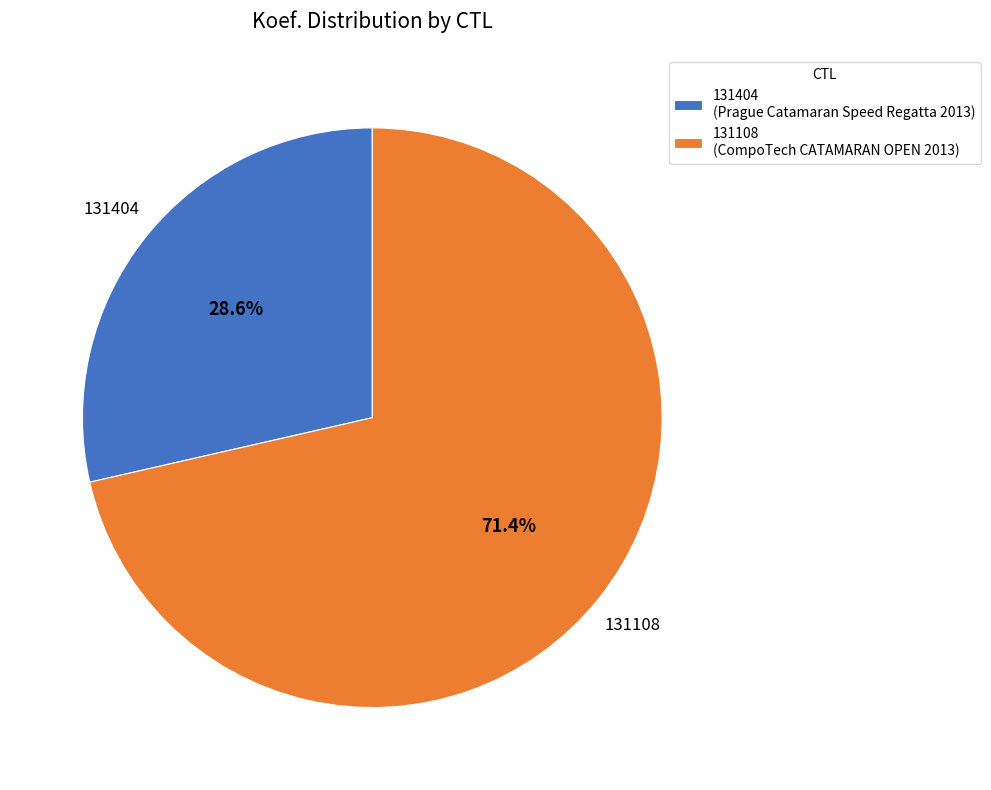

What percentage do 131108 and 131404 together represent?

100.0%